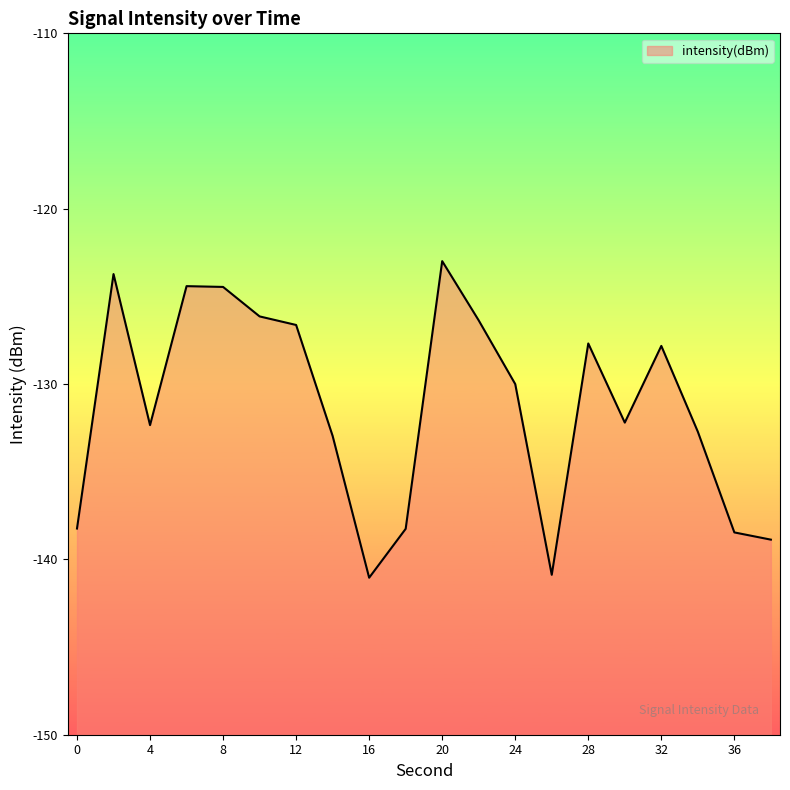

Rank the categories by value from highest to lowest.

20, 2, 6, 8, 10, 22, 12, 28, 32, 24, 30, 4, 34, 14, 0, 18, 36, 38, 26, 16